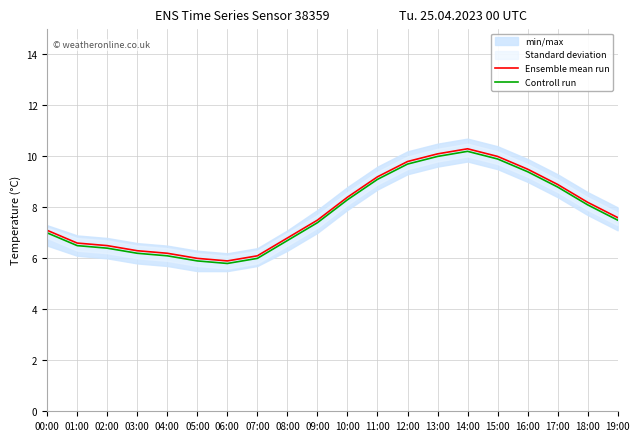

The value of Ensemble mean run at 15:00 is 16.0. True or false?

False